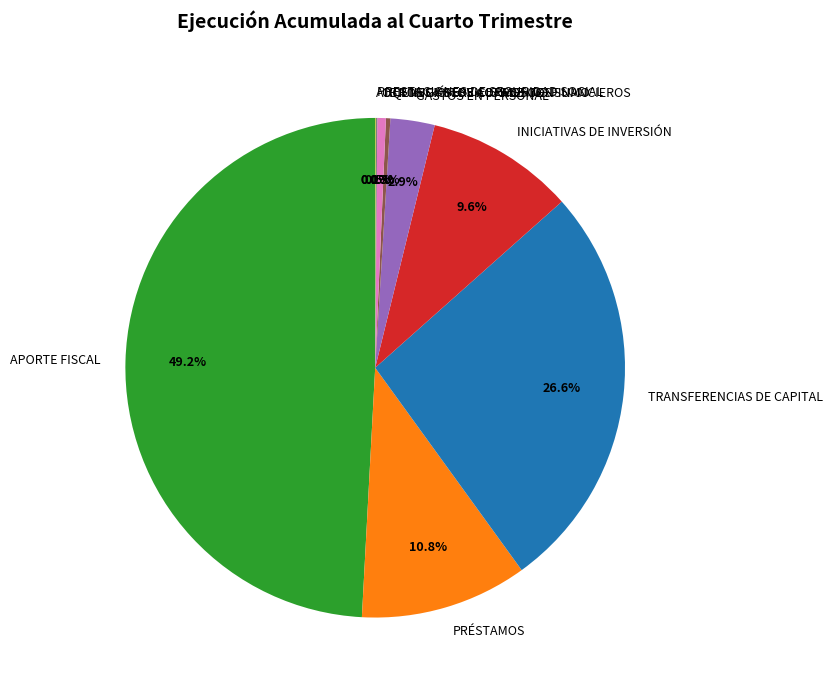

Does TRANSFERENCIAS DE CAPITAL account for over 50% of the chart?

No